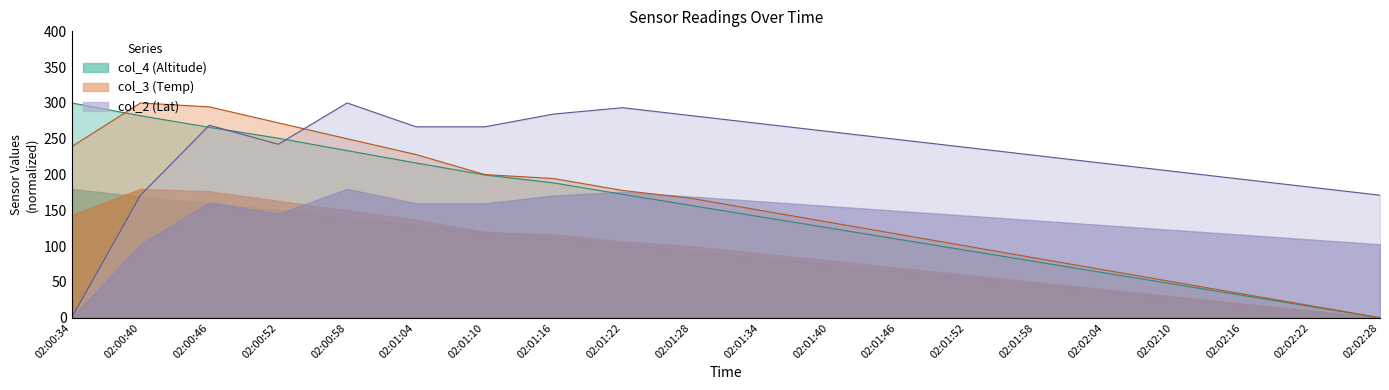

At which category is the sum across all series the highest?

02:00:46